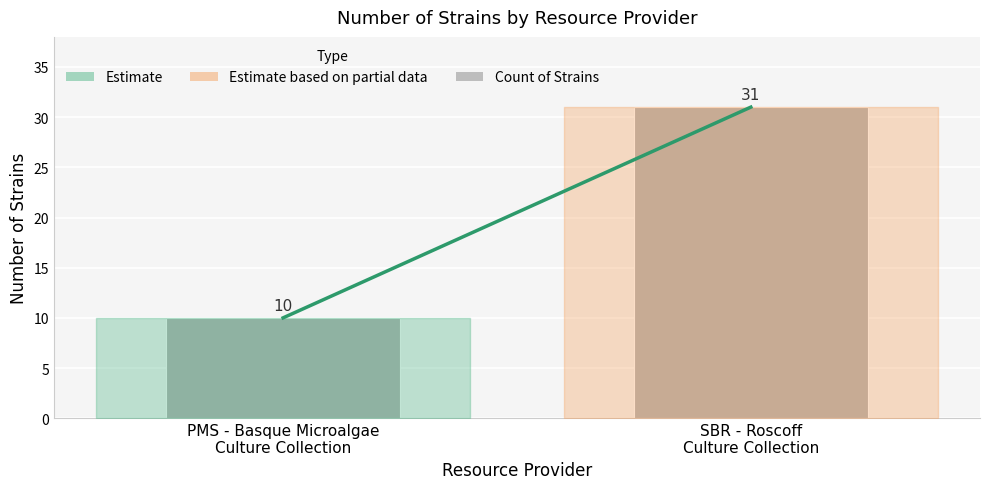

Count the number of data series in this chart.

1